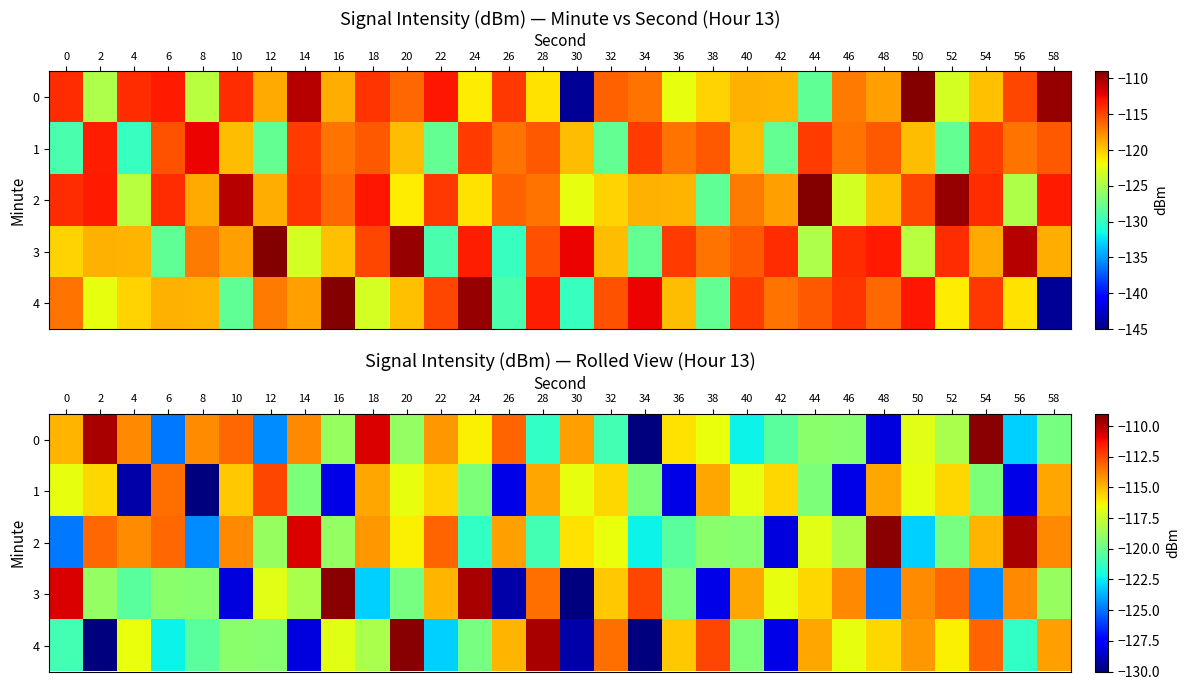

What is the spread (max minus min) of values at 8?

16.0